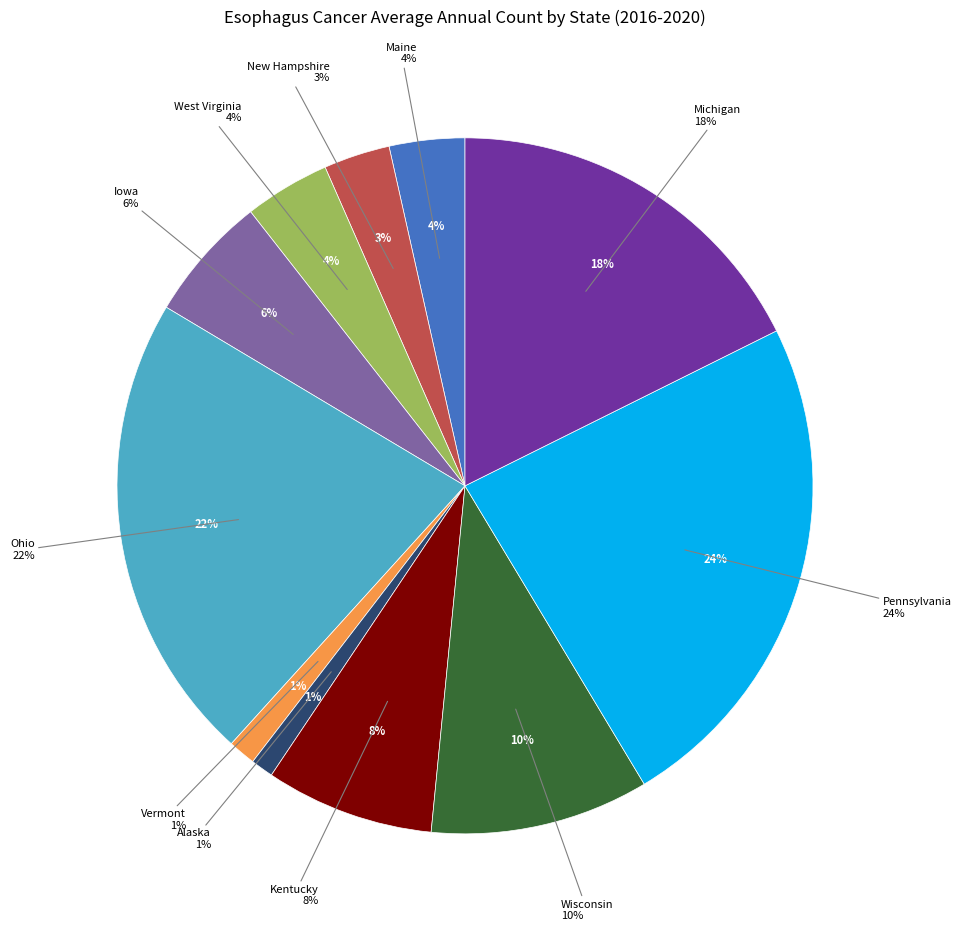

How many segments does this pie chart have?

11